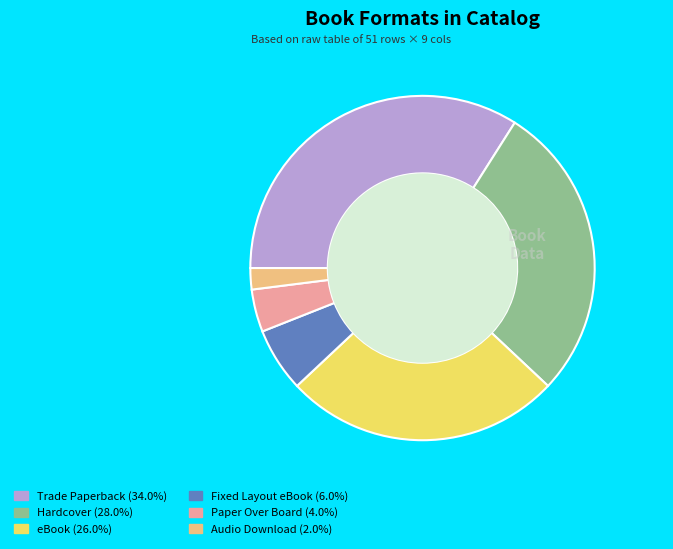

True or false: Fixed Layout eBook accounts for 1% of the total.

False